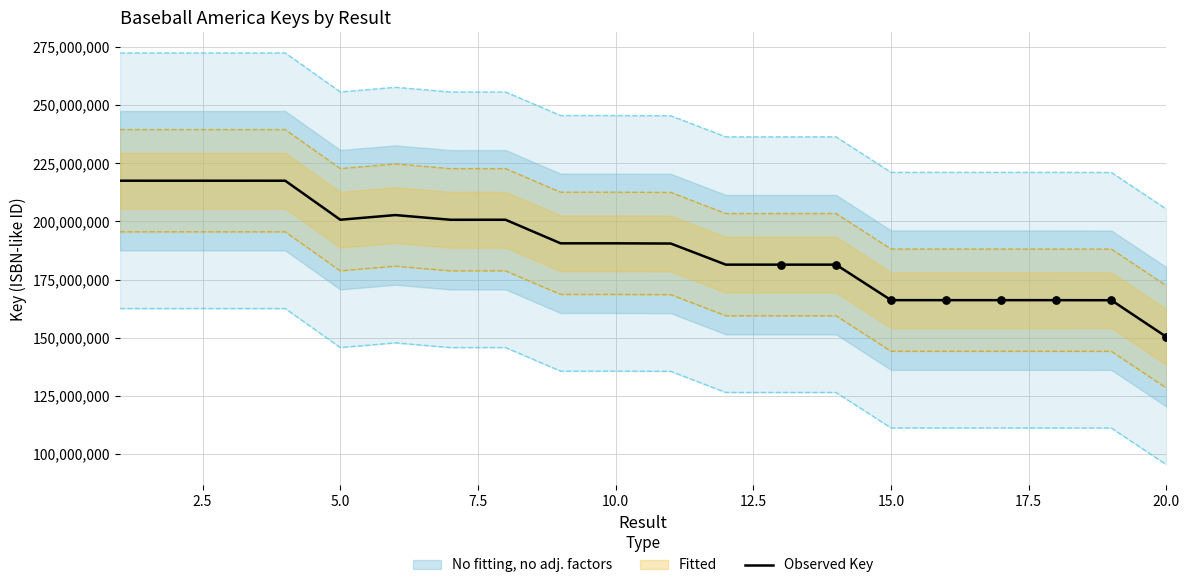

Approximately how many times larger is the value at 12.5 compared to 17.5?

1.0